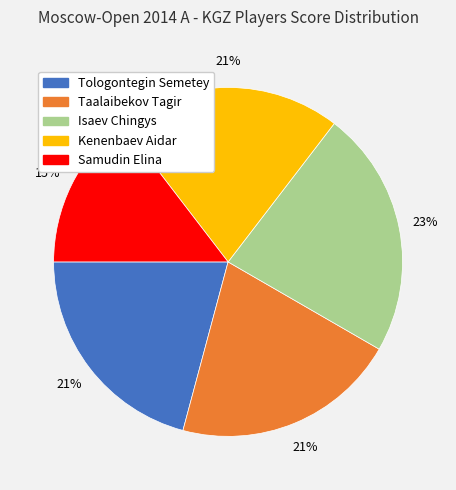

Combined, do Kenenbaev Aidar and Samudin Elina account for over 50%?

No